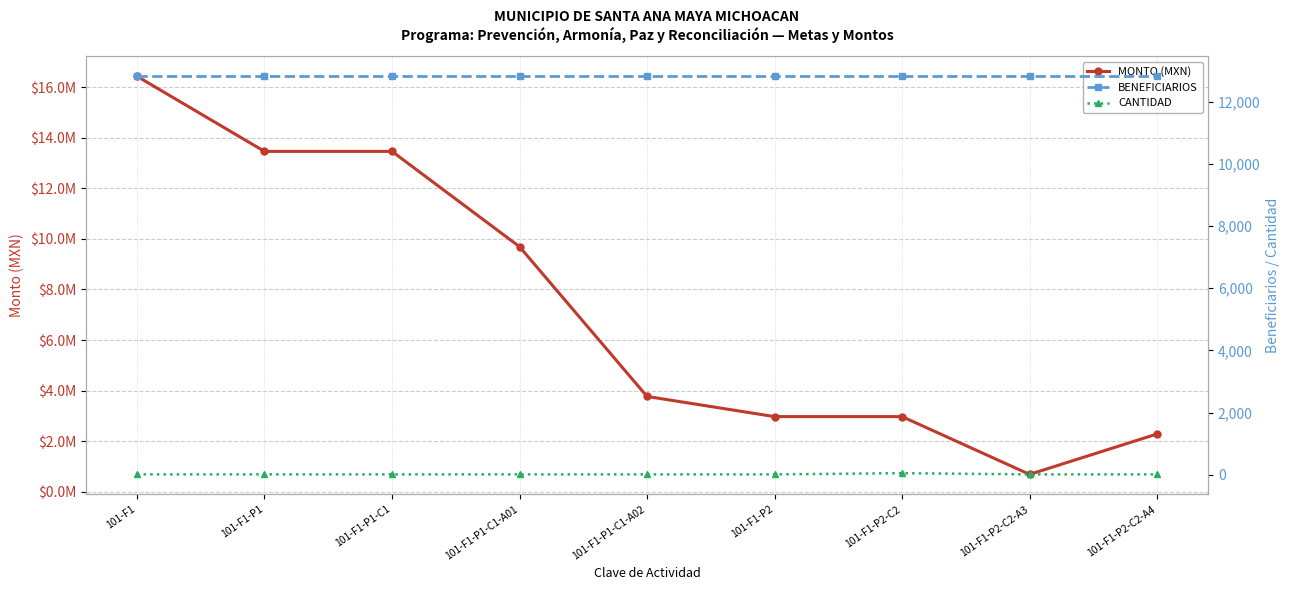

True or false: BENEFICIARIOS has a value of 8865.8 at 101-F1-P1-C1-A02.

False